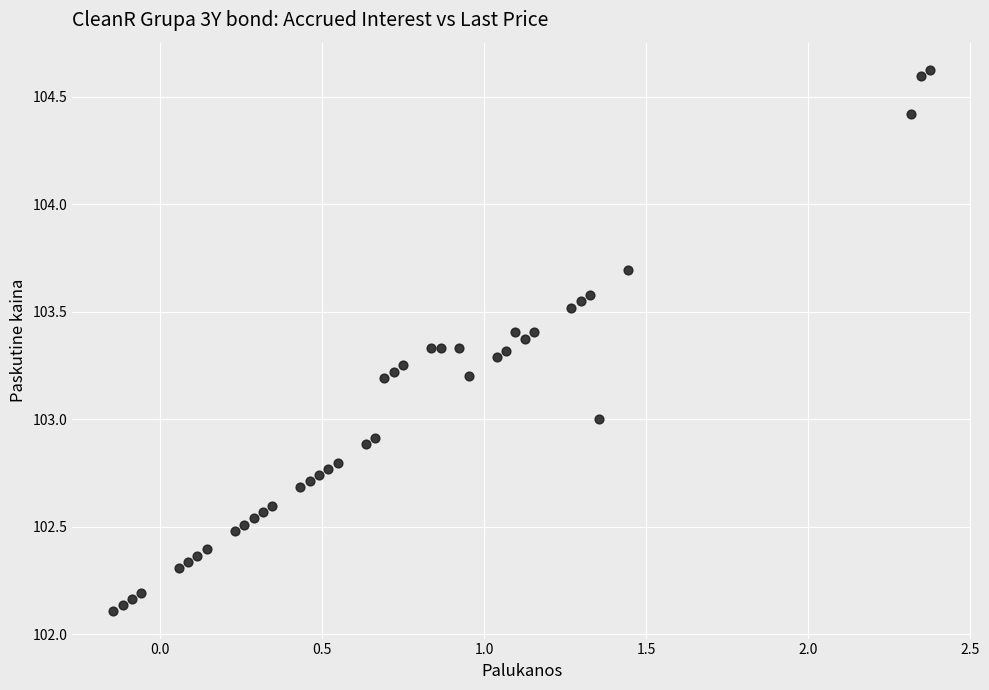

What is the range of X values (max minus min)?

2.5